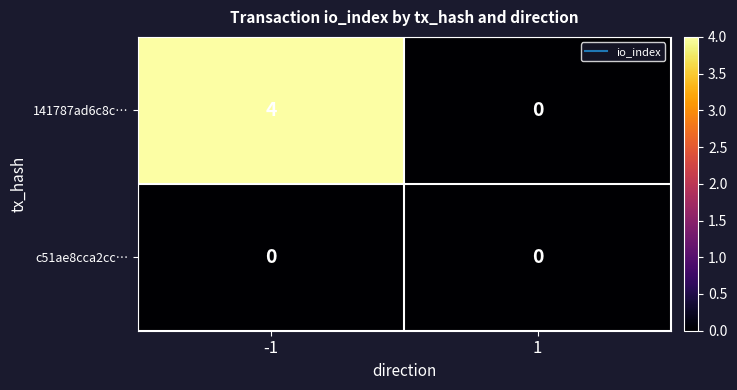

What is the maximum value shown in the chart?

4